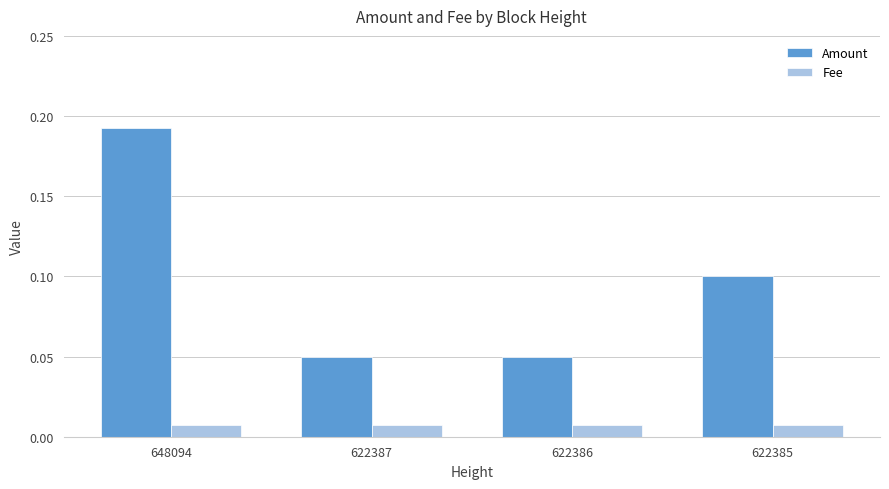

What is the sum of the Amount values at 622385 and 648094?

0.3